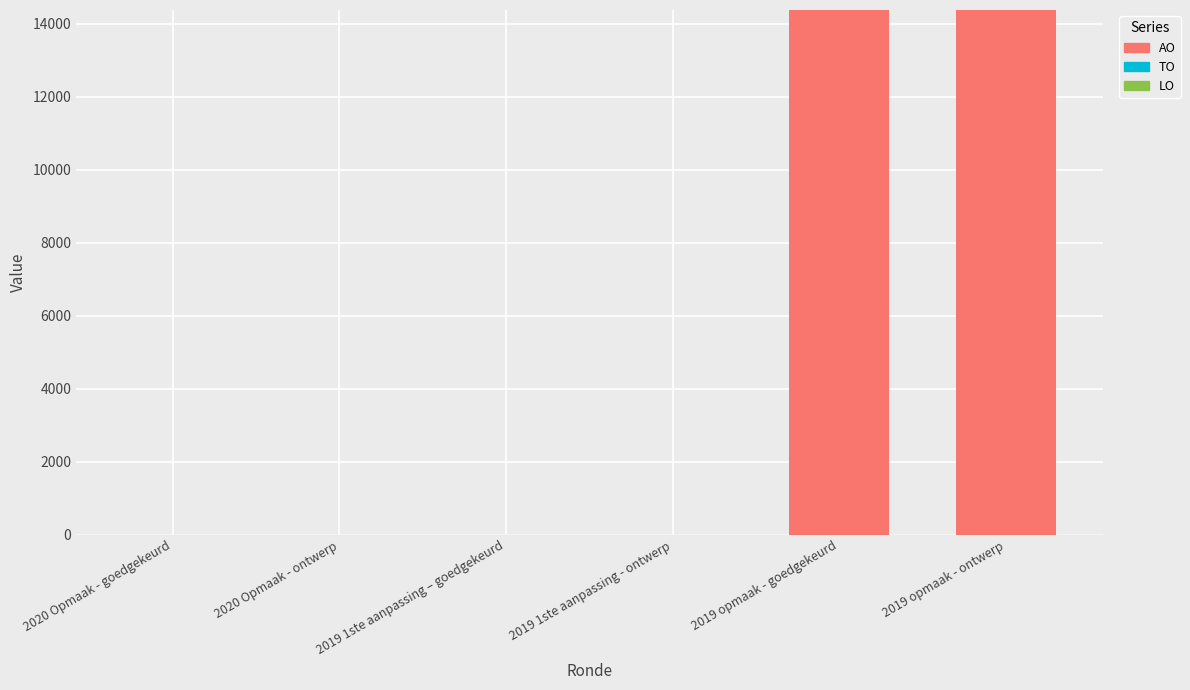

What is the sum of the values at 2019 opmaak - ontwerp and 2019 opmaak - goedgekeurd?

28740